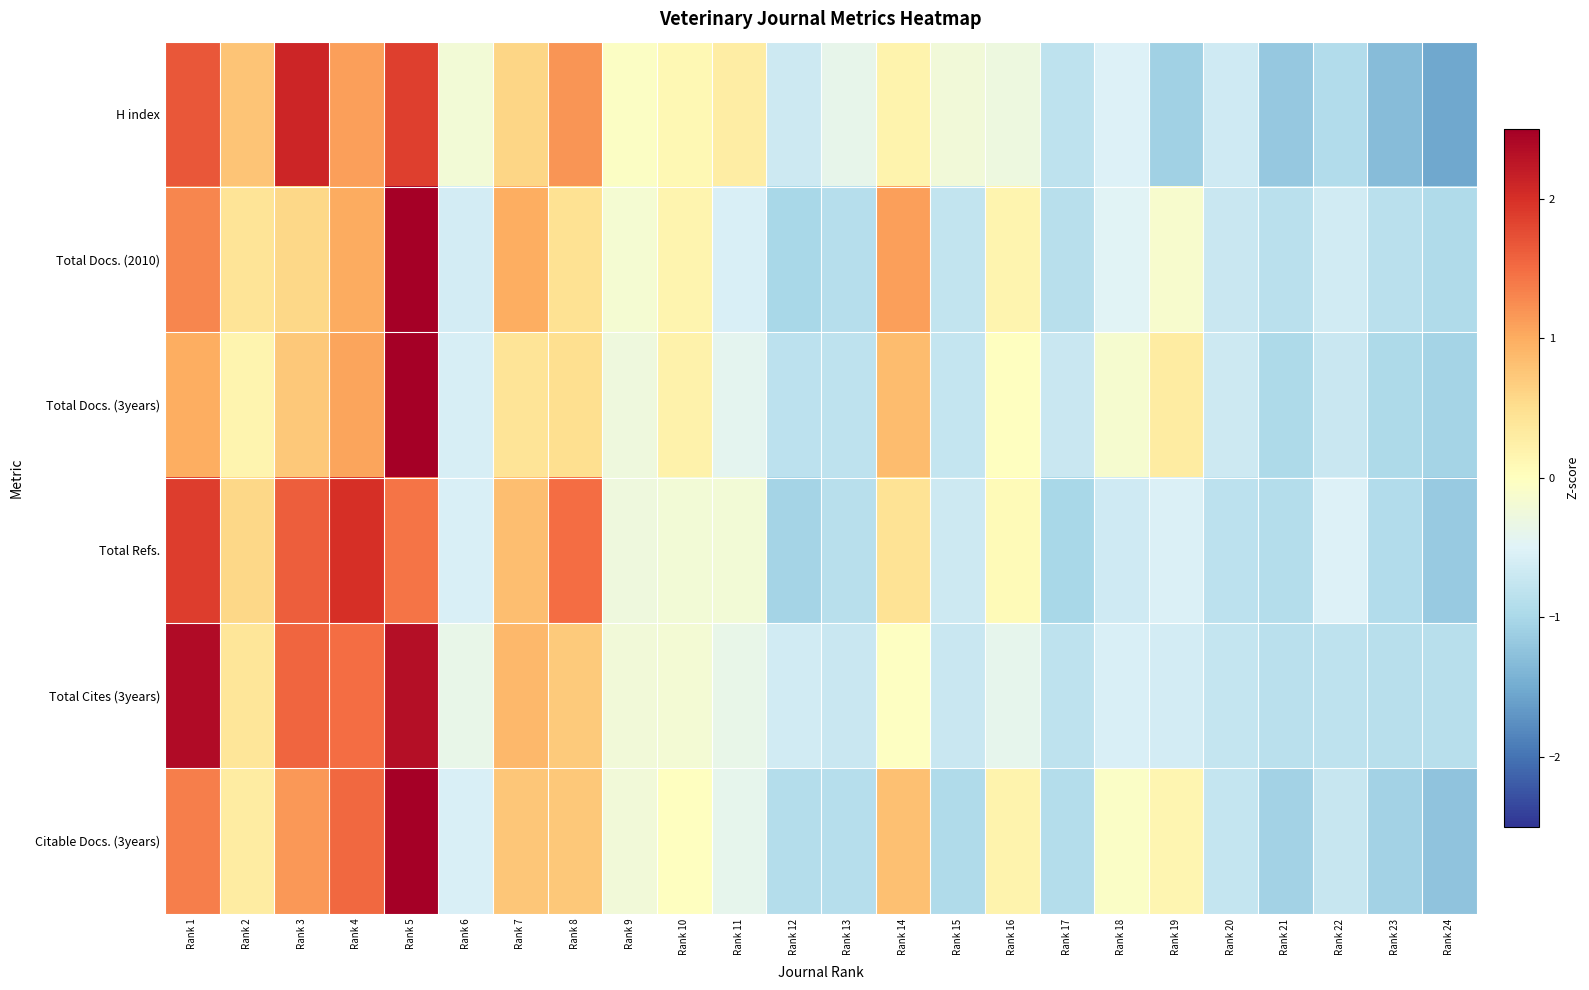

At which category does the chart reach its peak across all series?

Rank 5